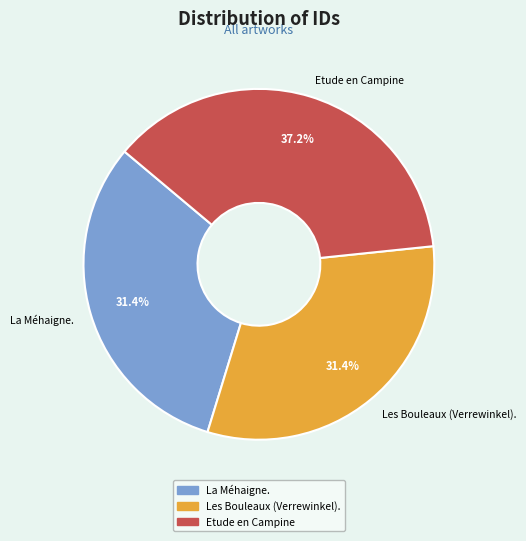

What percentage do Etude en Campine and La Méhaigne. together represent?

68.6%